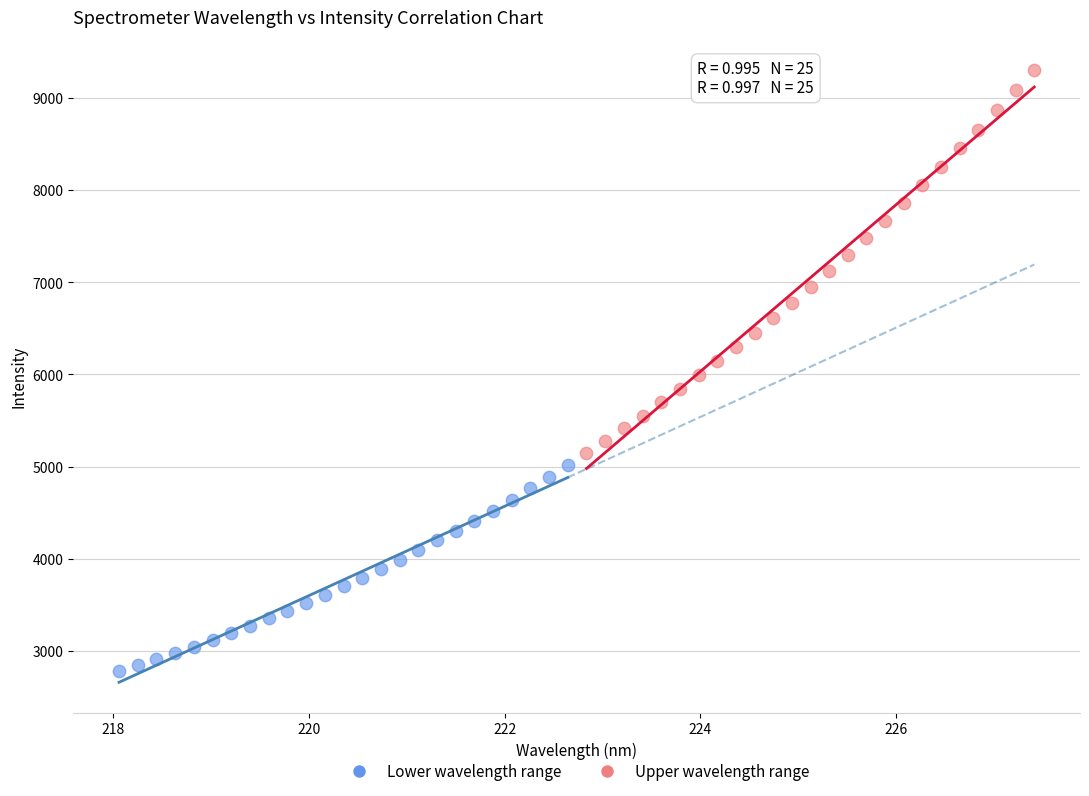

What are all the series names shown in the legend?

Lower wavelength range, Upper wavelength range